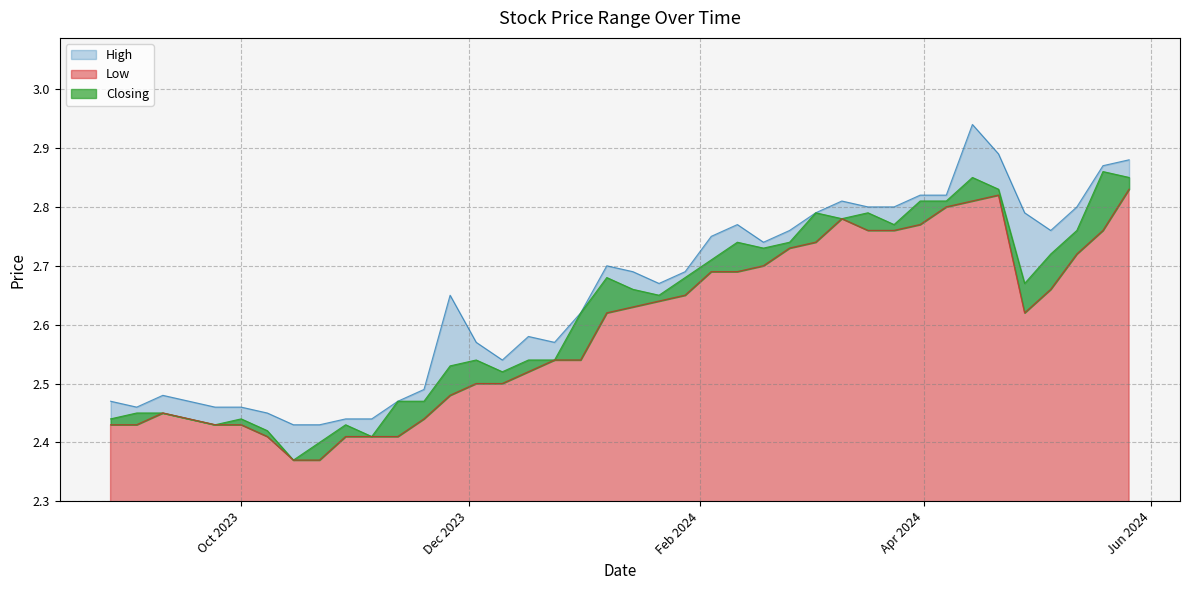

What is the total value across all series at 24/12/2023?

7.7